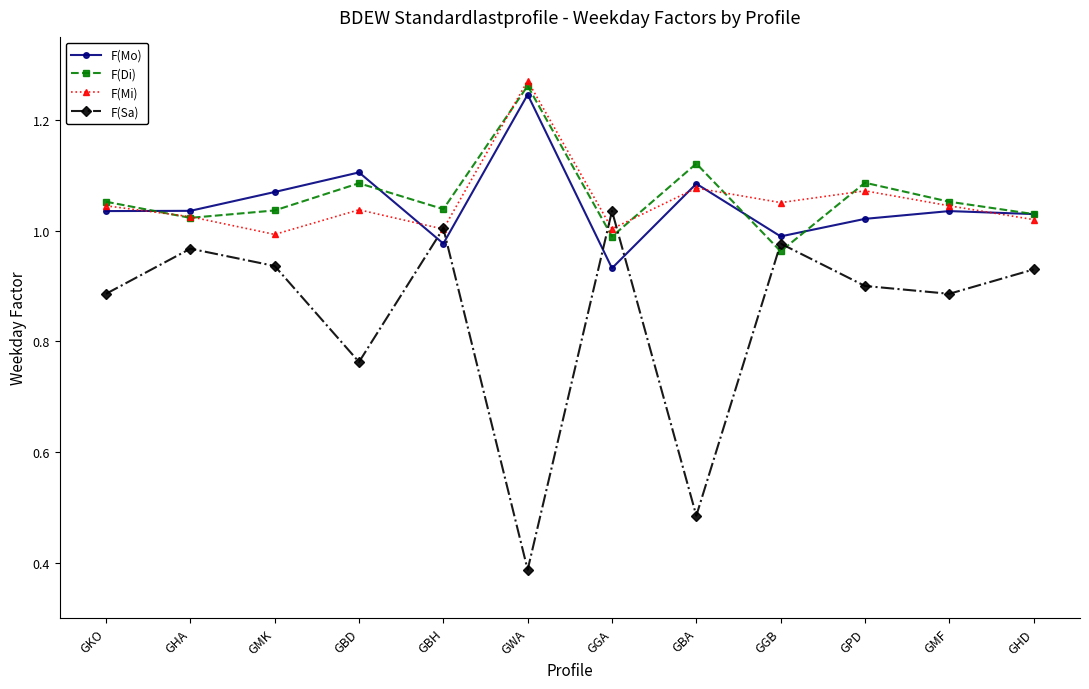

How many data points does each series have?

12